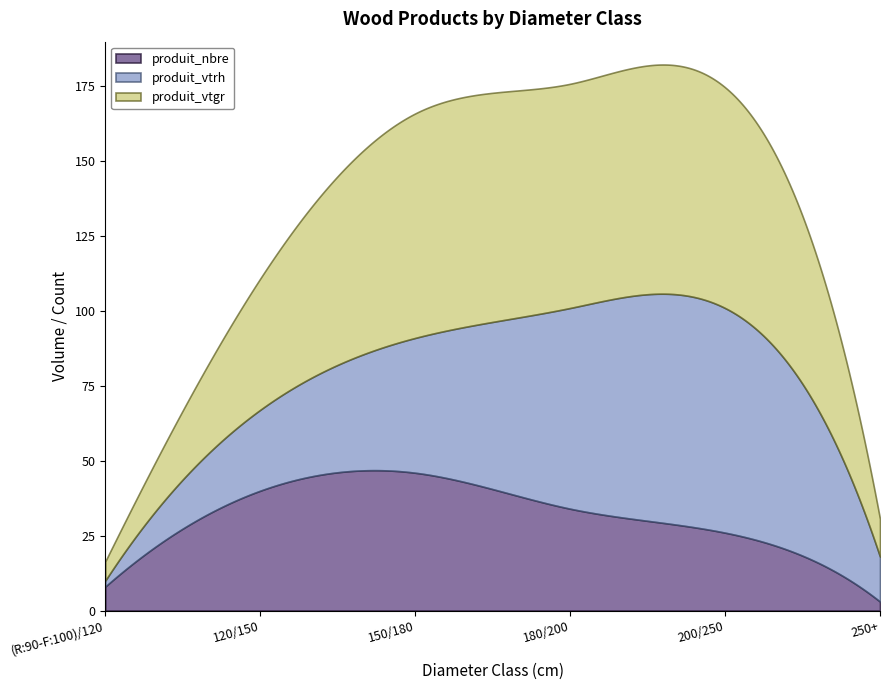

After their last crossing, which series has the higher values: produit_vtrh or produit_nbre?

produit_vtrh